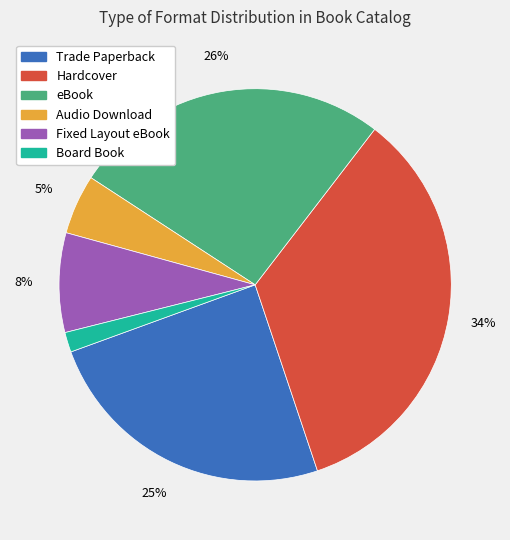

How many slices are in this pie chart?

6